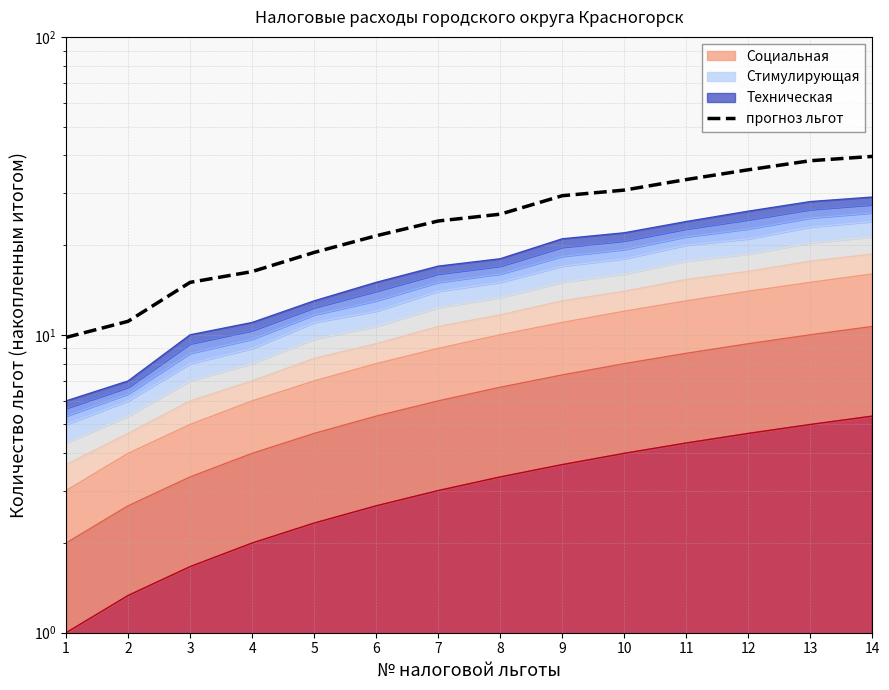

At which category does the chart reach its peak across all series?

14